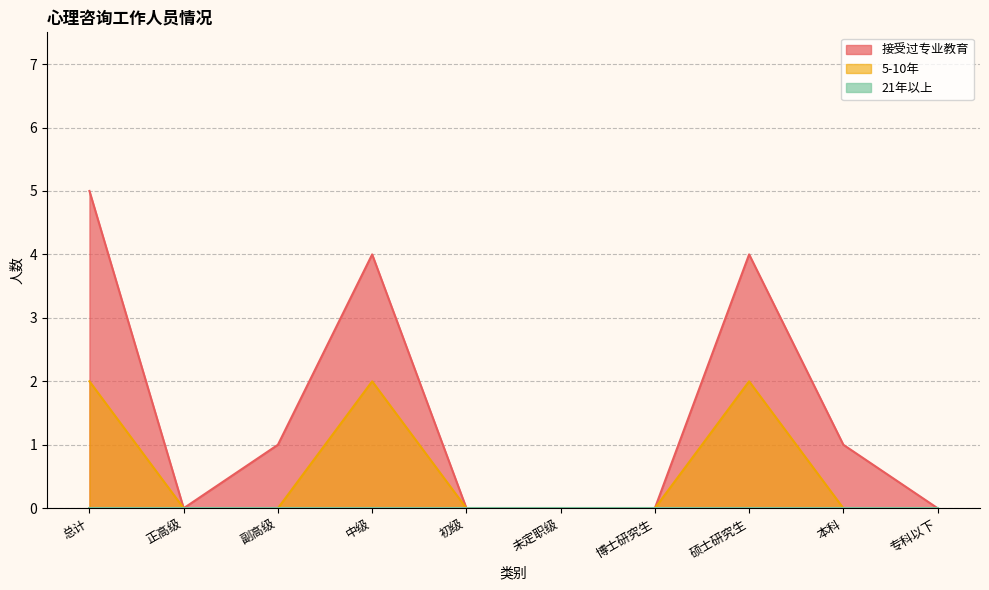

Which series has the largest range (max minus min)?

接受过专业教育